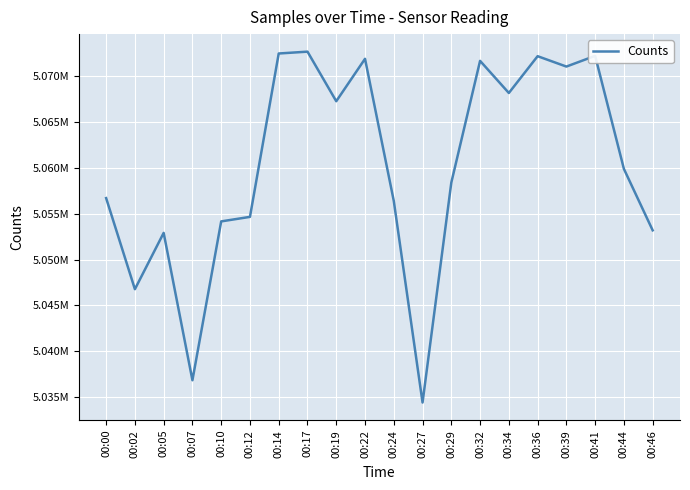

What is the change in value from 00:12 to 00:44?

+5239